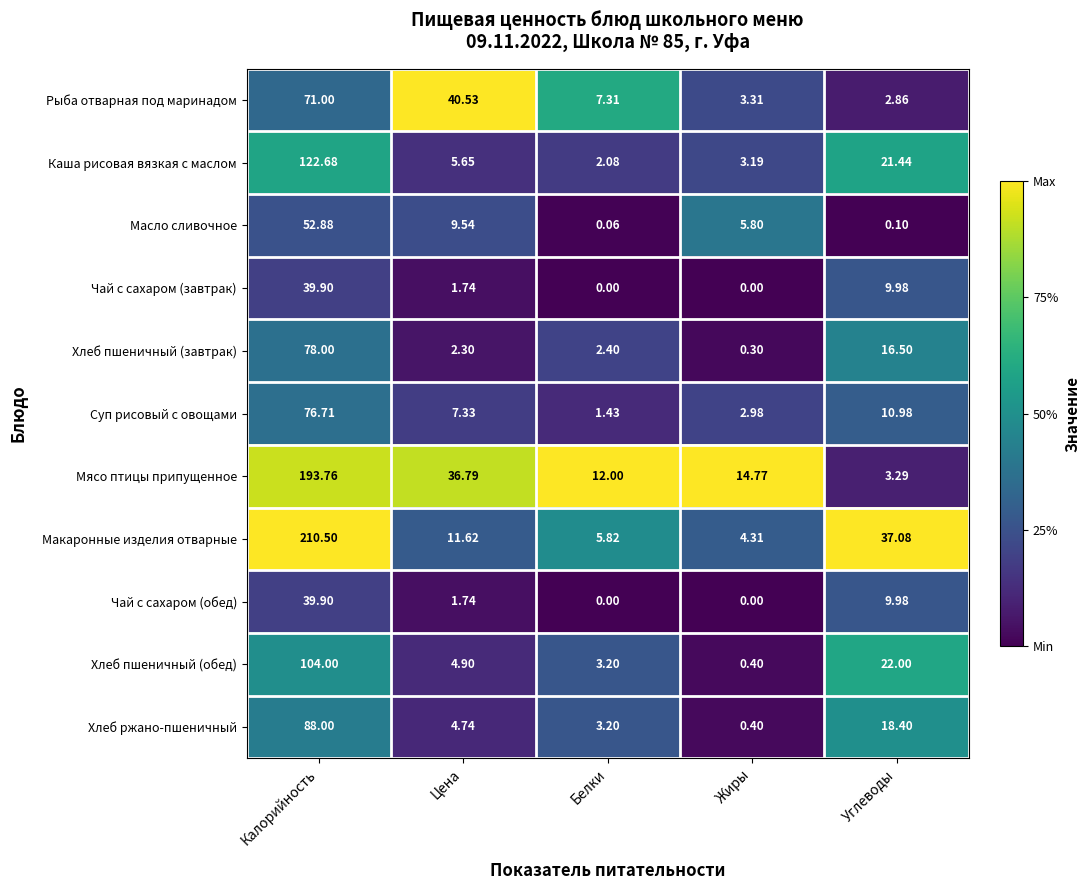

What is the spread (max minus min) of values at Цена?

38.8